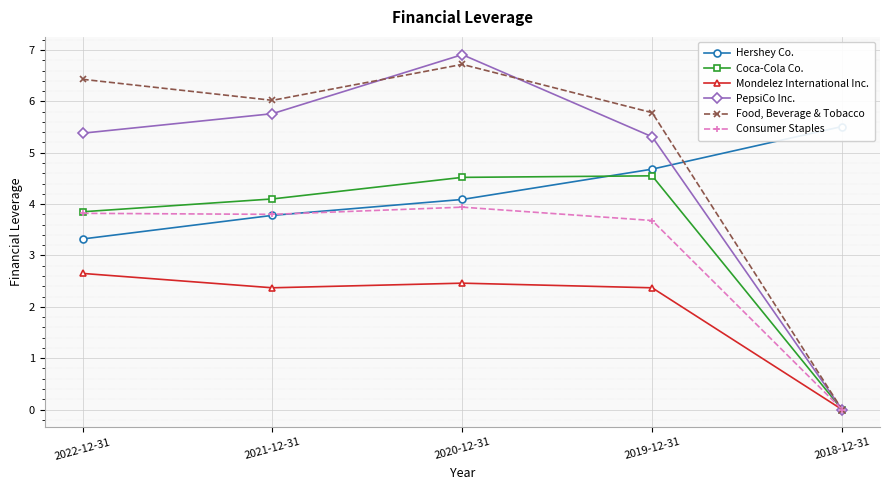

Which series ends up on top after the final intersection of Hershey Co. and Food, Beverage & Tobacco?

Hershey Co.